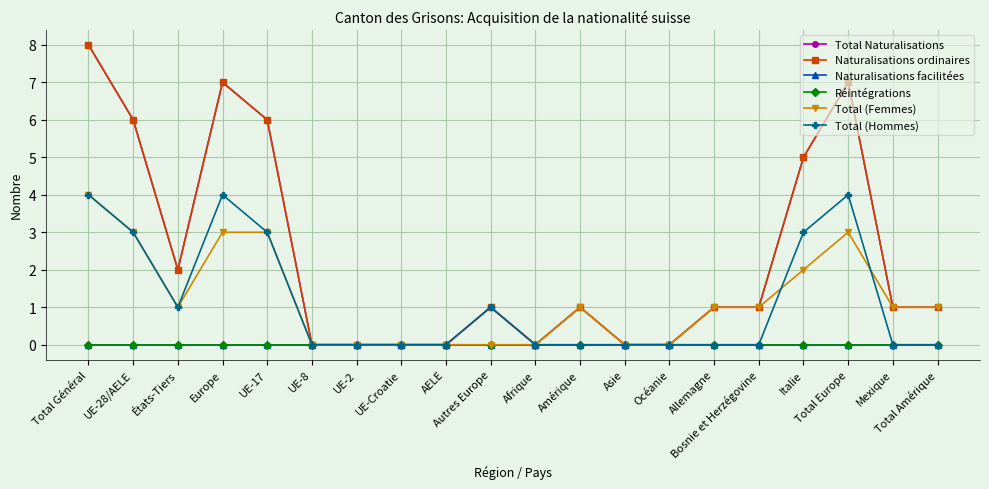

Does the chart display data point markers on the line(s)?

Yes